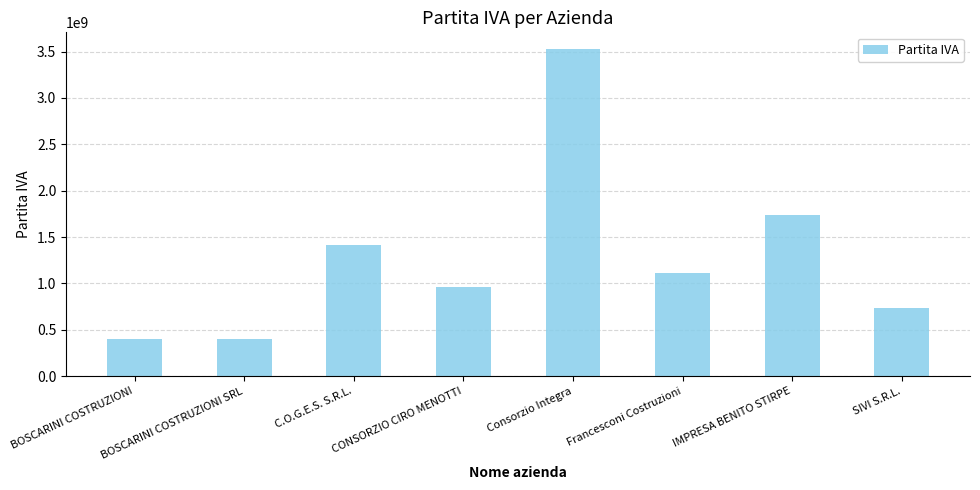

What position from the left is SIVI S.R.L.?

8